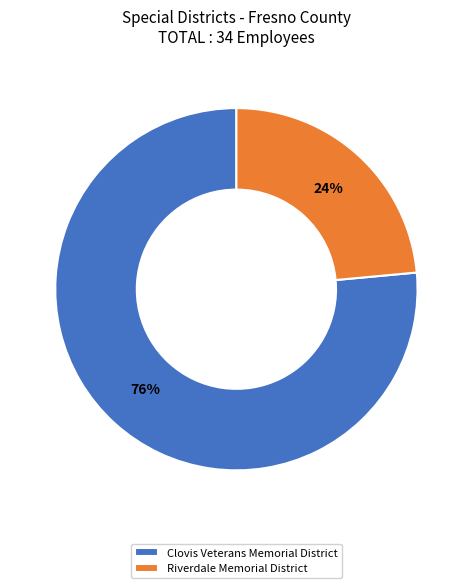

Rank the categories by value from lowest to highest.

Riverdale Memorial District, Clovis Veterans Memorial District